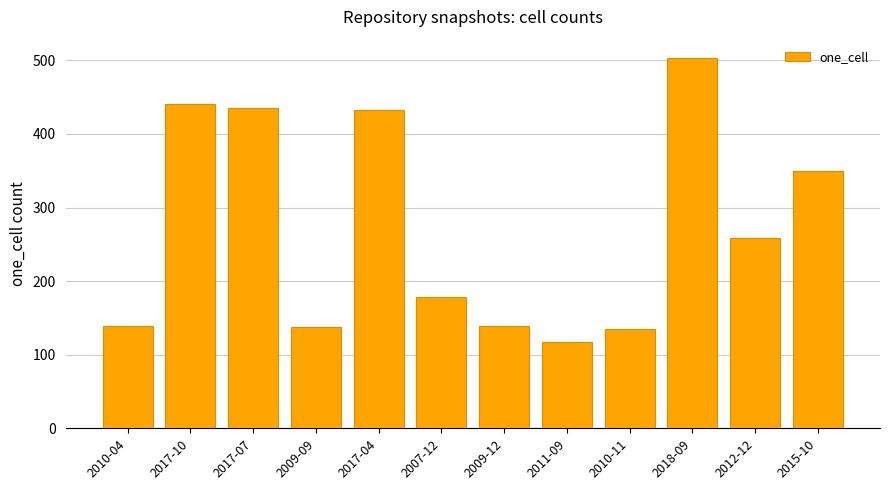

What is the label of the 6th bar from the left?

2007-12